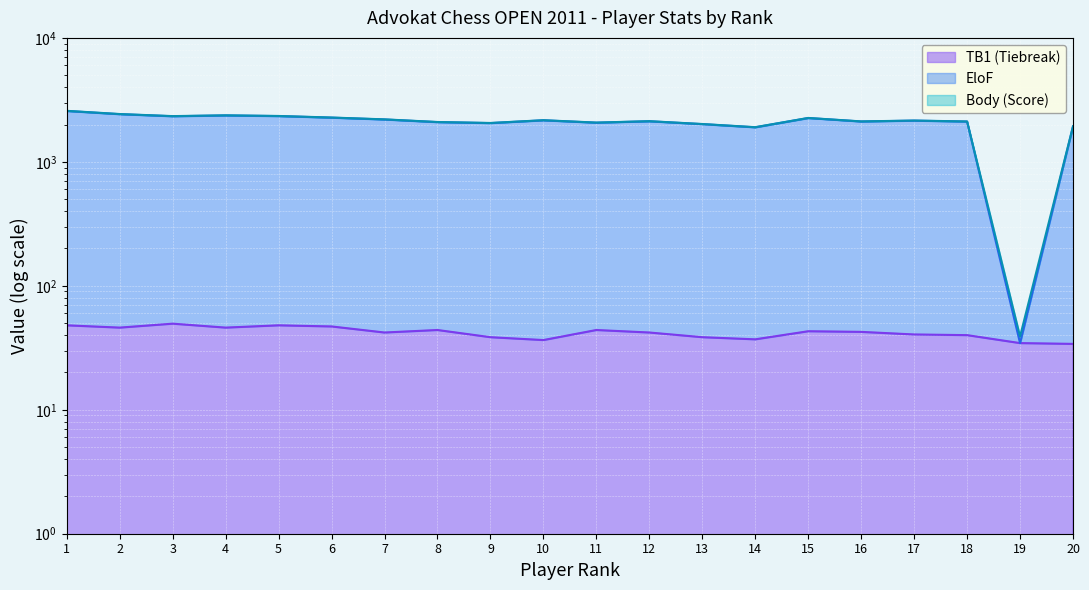

At which label does EloF reach its minimum?

19